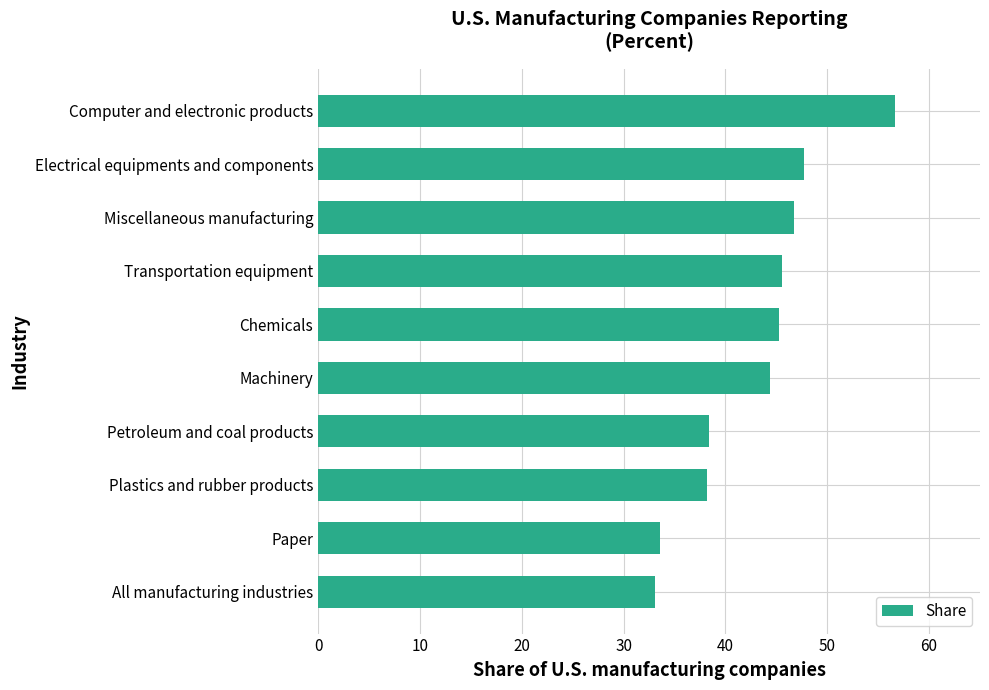

The chart shows a value of 55.5 at Plastics and rubber products. True or false?

False